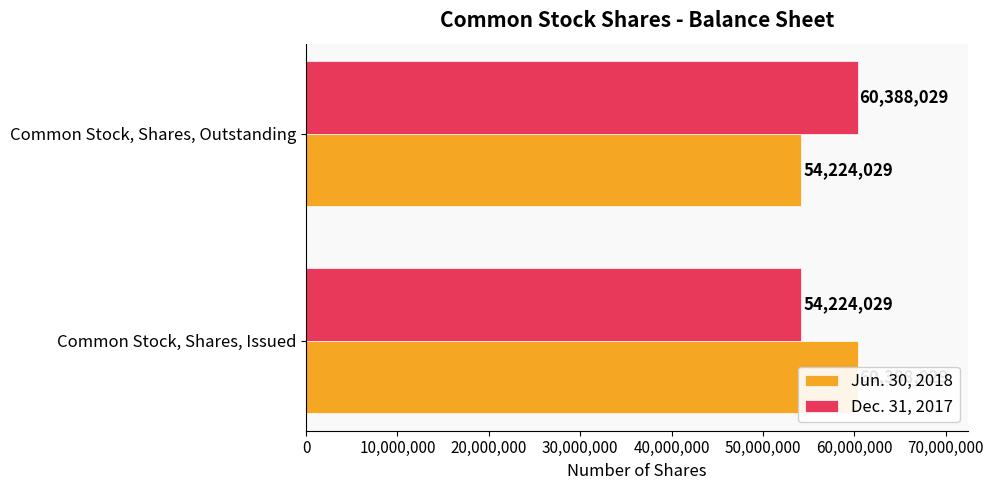

Is the value of Jun. 30, 2018 at Common Stock, Shares, Issued greater than the value of Dec. 31, 2017 at Common Stock, Shares, Issued?

Yes